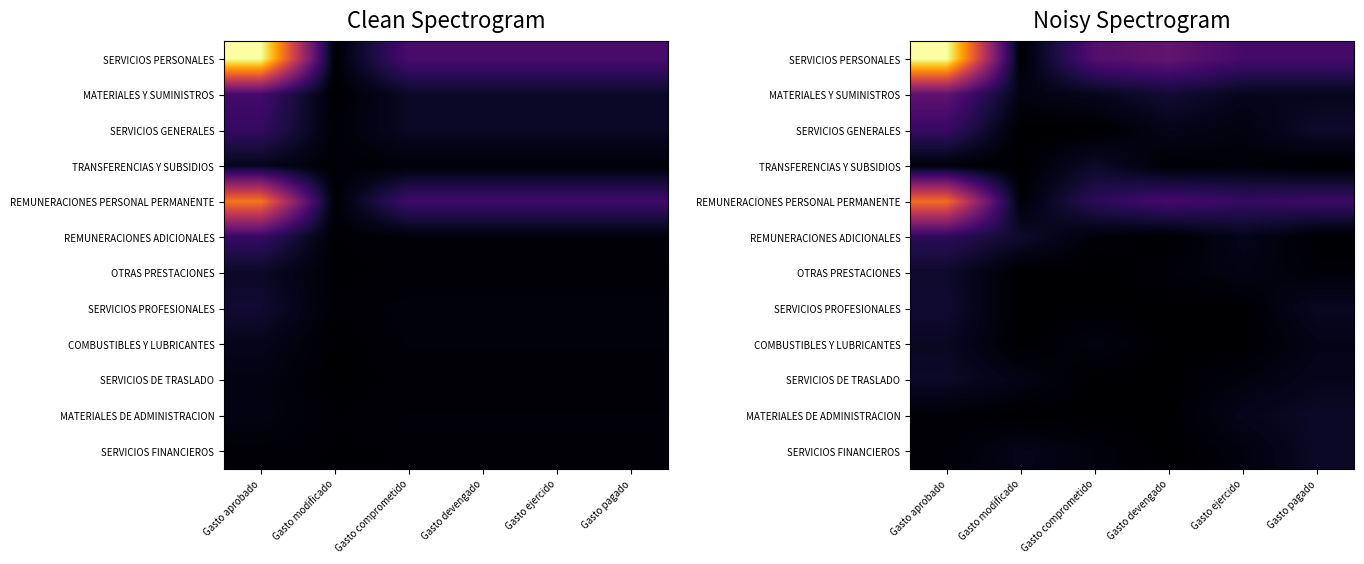

True or false: SERVICIOS FINANCIEROS has a value of 0.0 at Gasto comprometido.

False